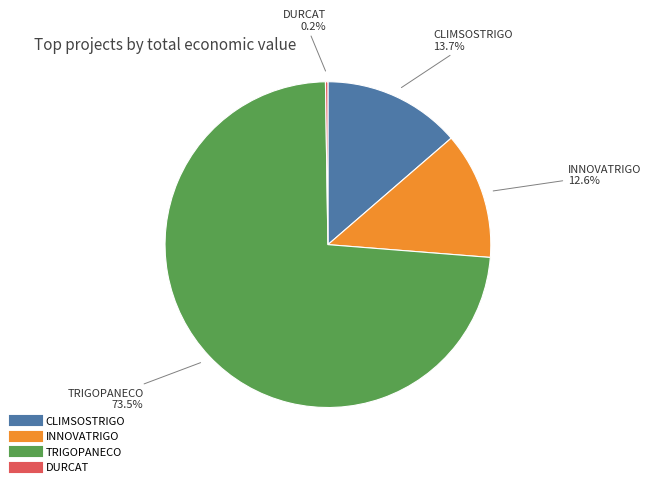

Is there a majority slice in this chart?

Yes